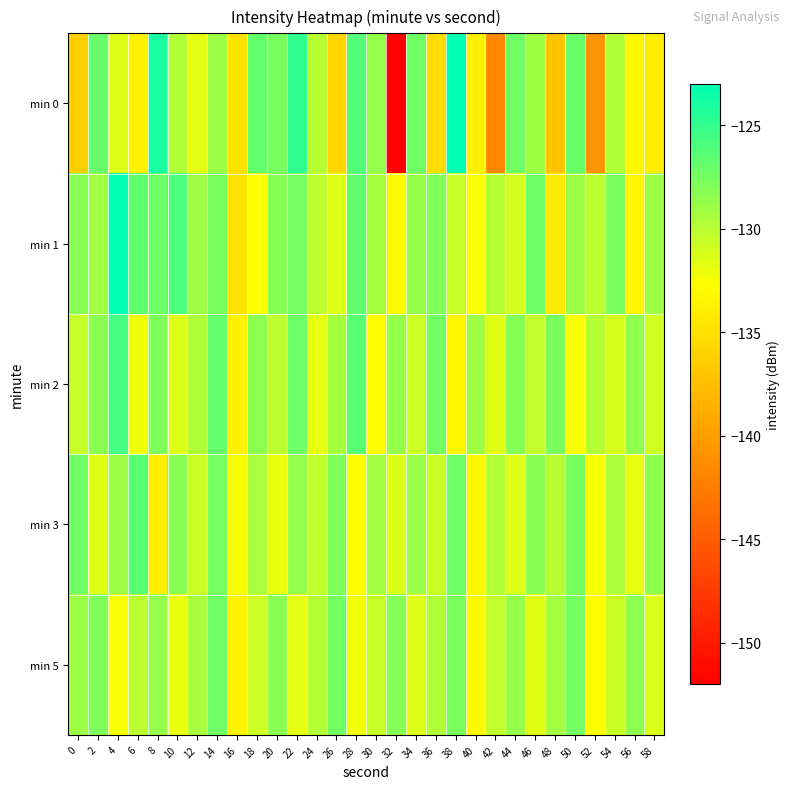

What is the difference between the highest and lowest values at 42?

11.9